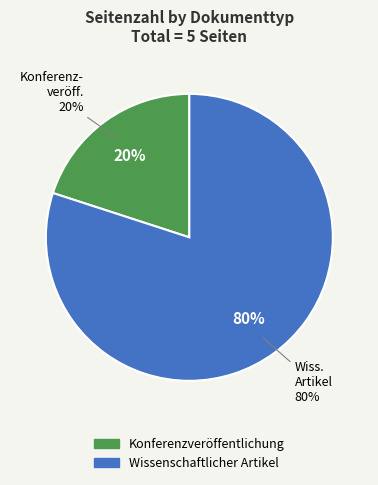

What percentage do Wissenschaftlicher Artikel and Konferenzveröffentlichung together represent?

100.0%